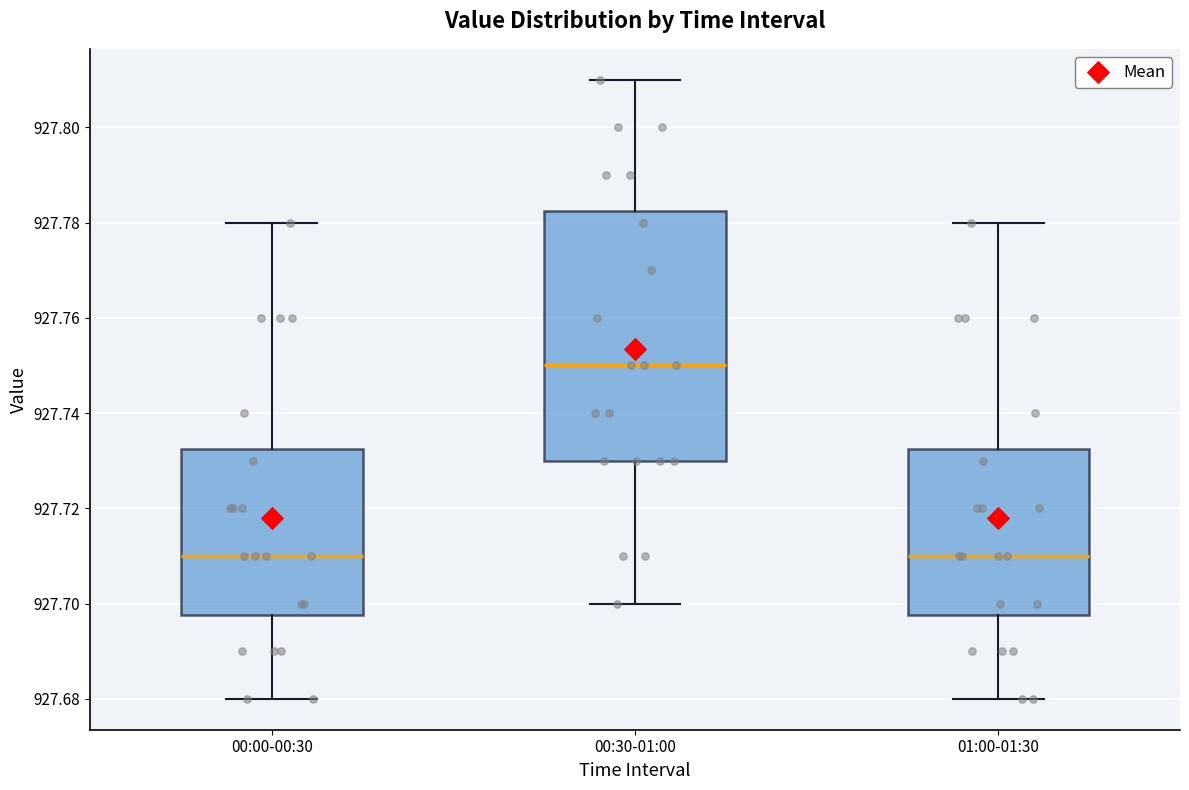

Reading left to right, transcribe this box plot: for each box, give where its median line is, the range the box spans, and where its two whiskers end, as read against the y-axis. The values are not printed on the chart, so give them approximately, as read against the axis.

00:00-00:30: median 927.710, box 927.698 to 927.732, whiskers 927.680 to 927.780
00:30-01:00: median 927.750, box 927.730 to 927.782, whiskers 927.700 to 927.810
01:00-01:30: median 927.710, box 927.698 to 927.732, whiskers 927.680 to 927.780